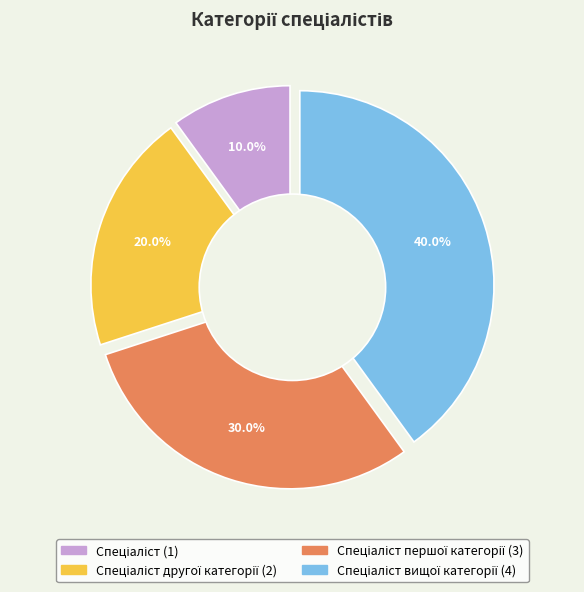

Between Спеціаліст першої категорії and Спеціаліст, which is larger?

Спеціаліст першої категорії